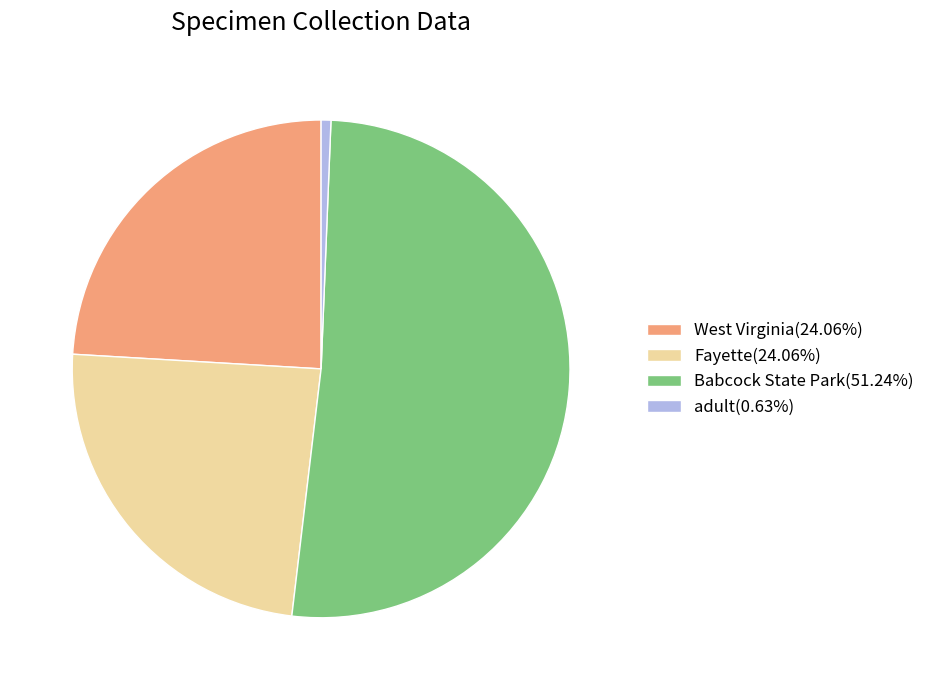

How many segments does this pie chart have?

4